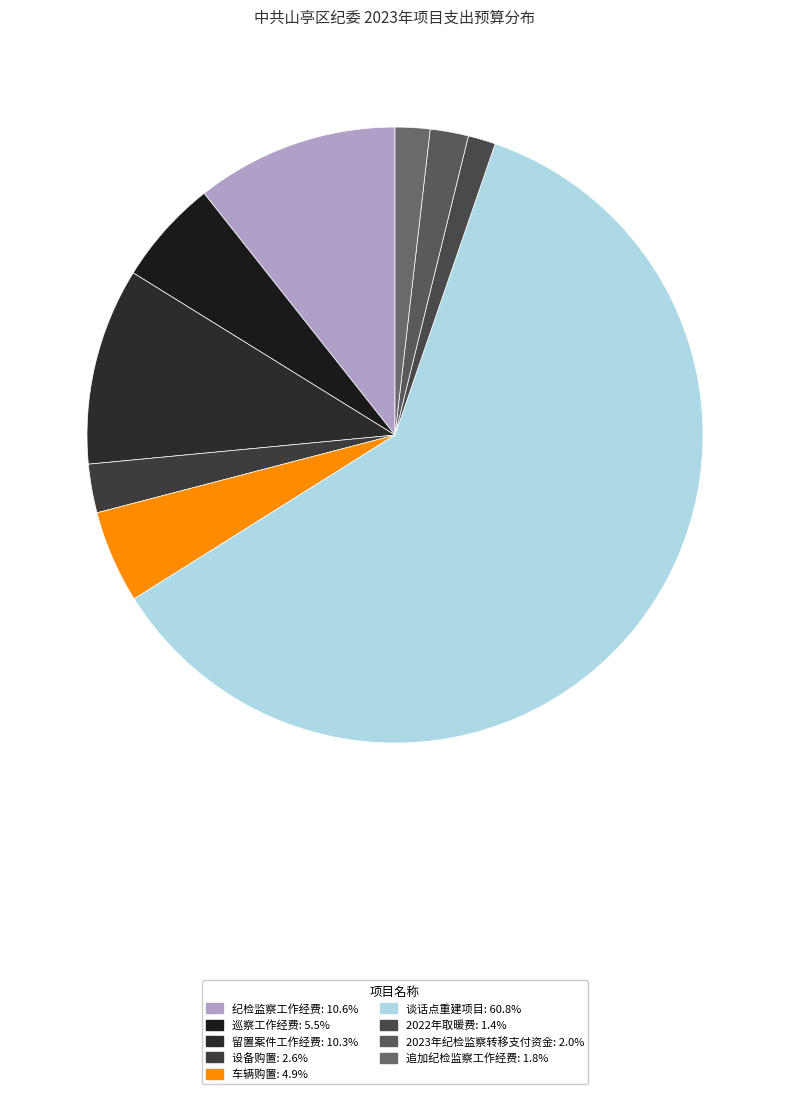

Is the sum of 2022年取暖费 and 设备购置 greater than half?

No